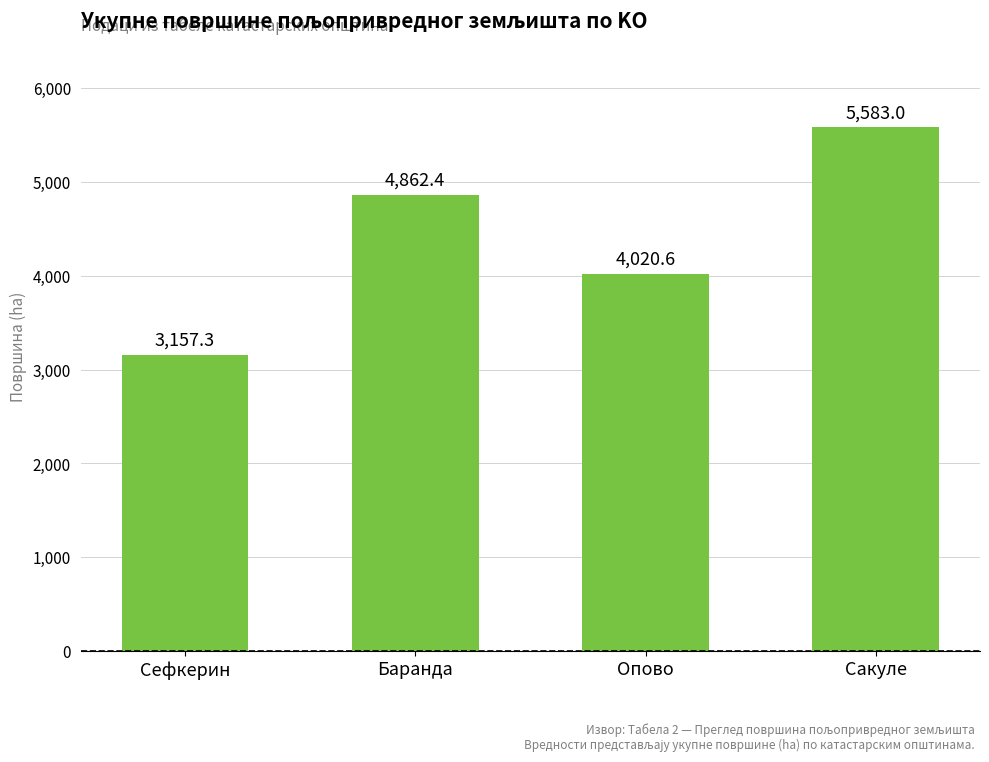

Reading left to right, what are all the values shown in this chart?

3157.3	4862.4	4020.6	5583.0